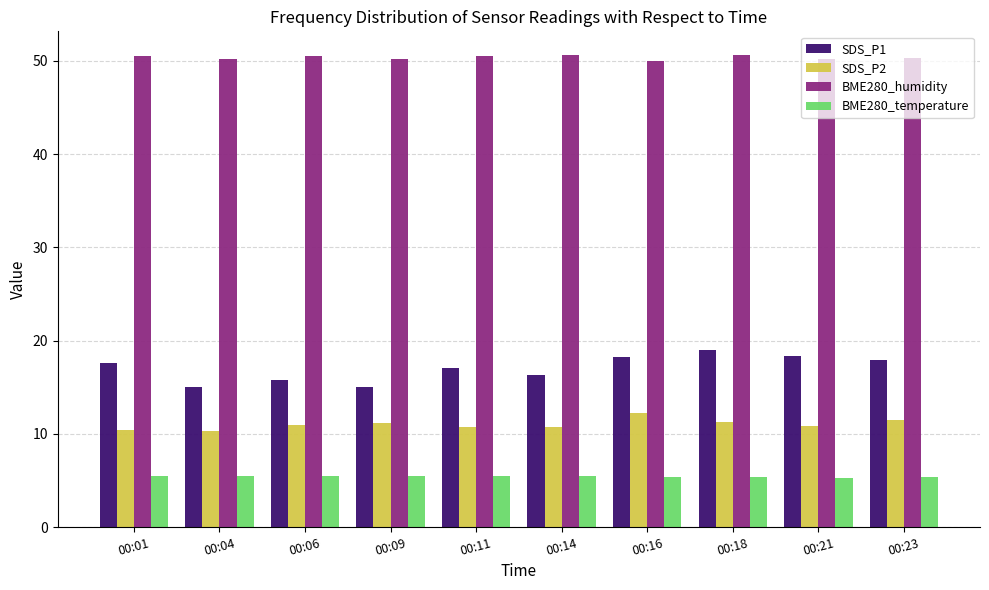

Rank the series at 00:09 from highest to lowest value.

BME280_humidity, SDS_P1, SDS_P2, BME280_temperature